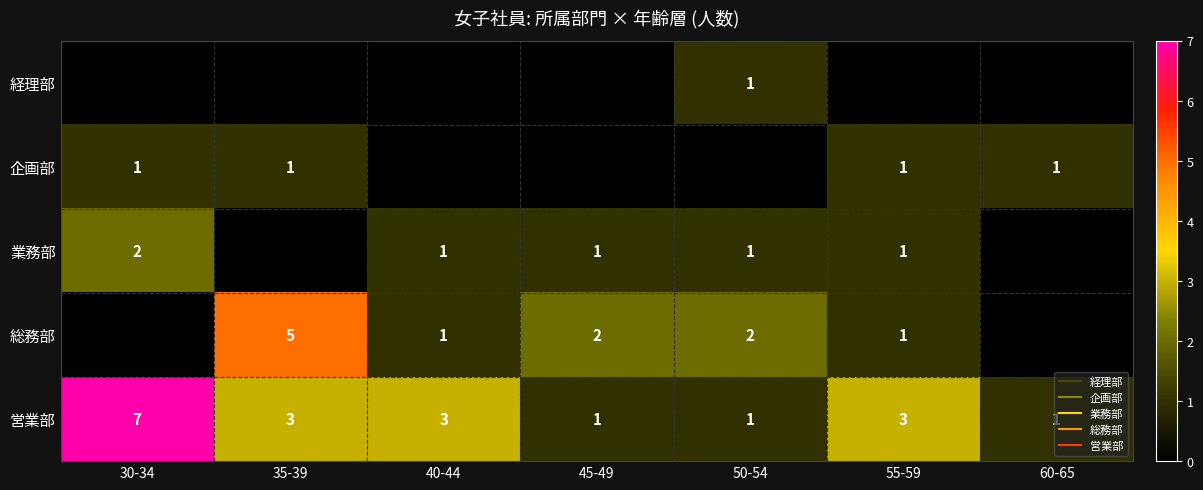

What is the difference between the maximum and minimum values in the 営業部 series?

6